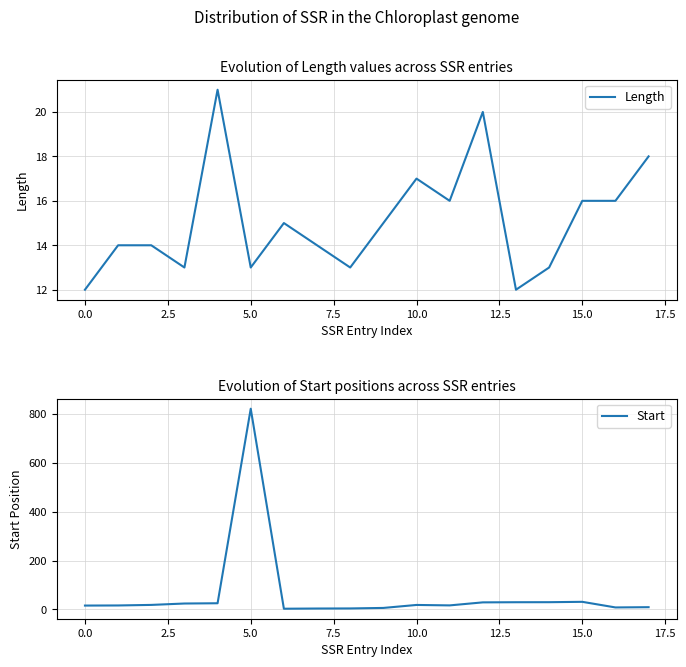

Is it true that Length equals 24 at 10.0?

False